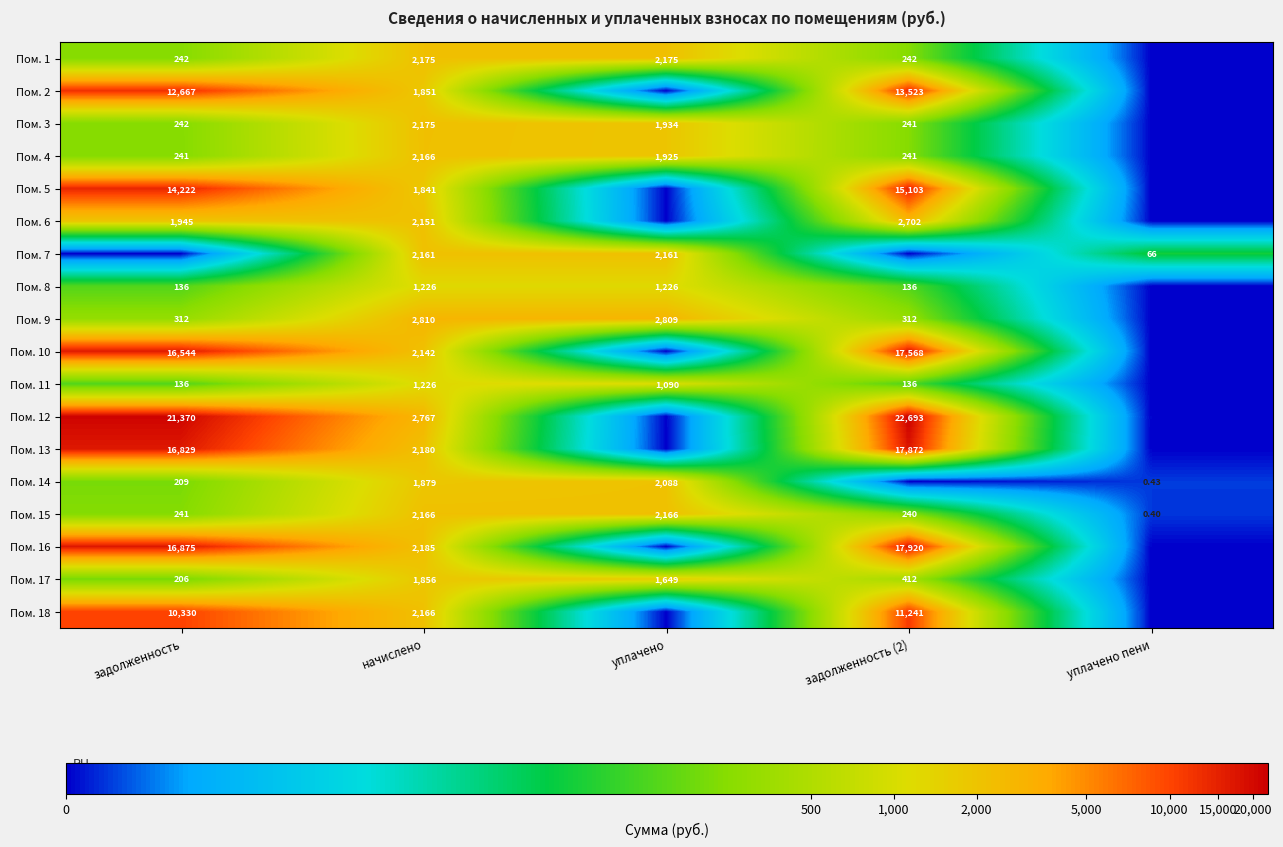

At which label does Пом. 13 reach its peak?

задолженность (2)